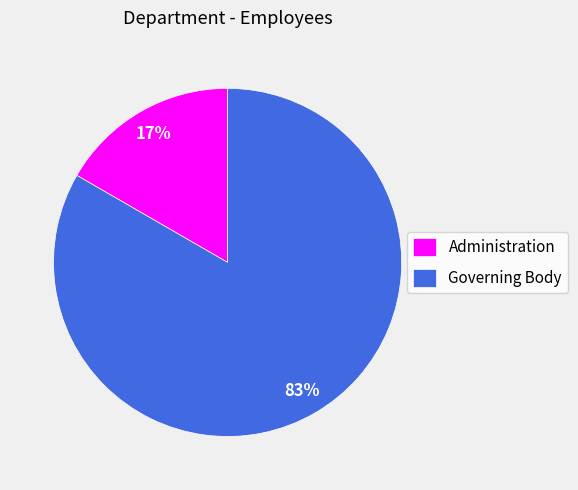

Between Governing Body and Administration, which is larger?

Governing Body